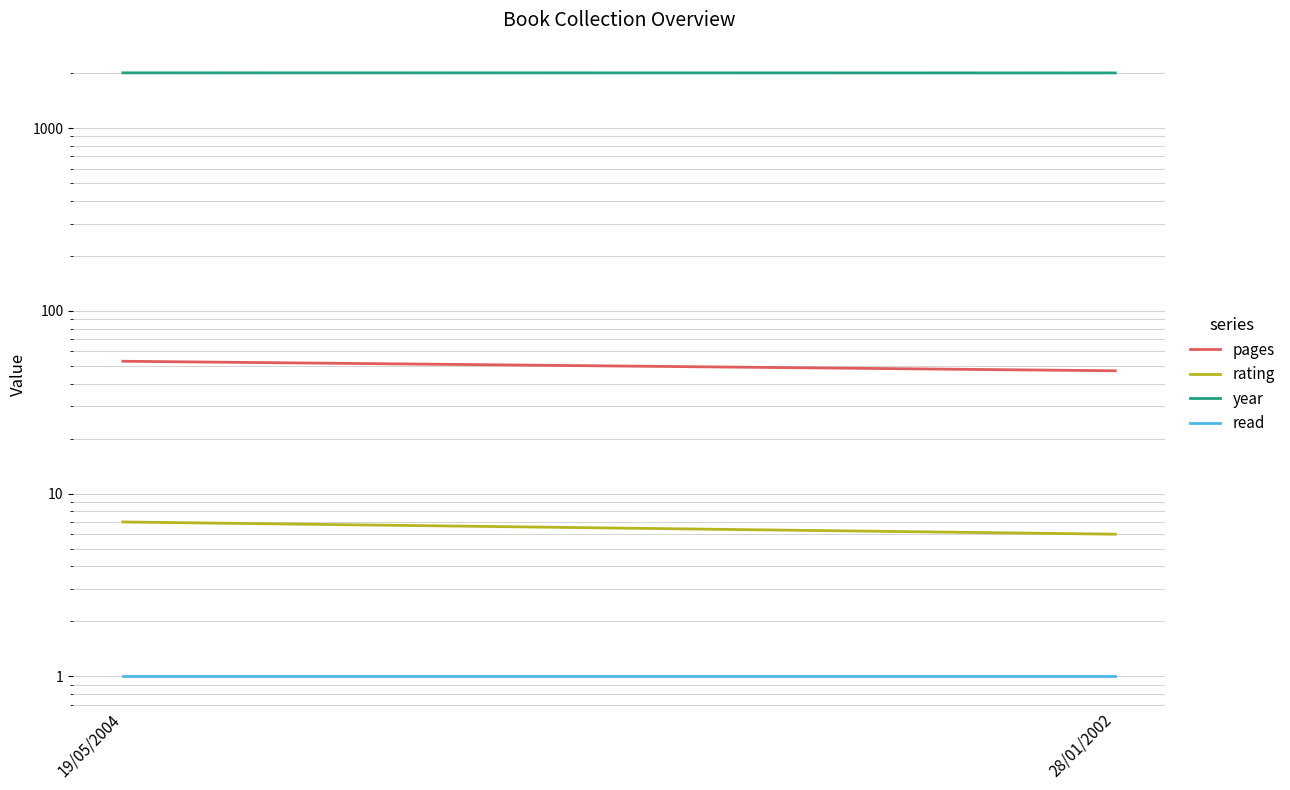

Reading left to right, transcribe all the data shown in this chart.

pages: 53	47
rating: 7	6
year: 2004	2002
read: 1	1